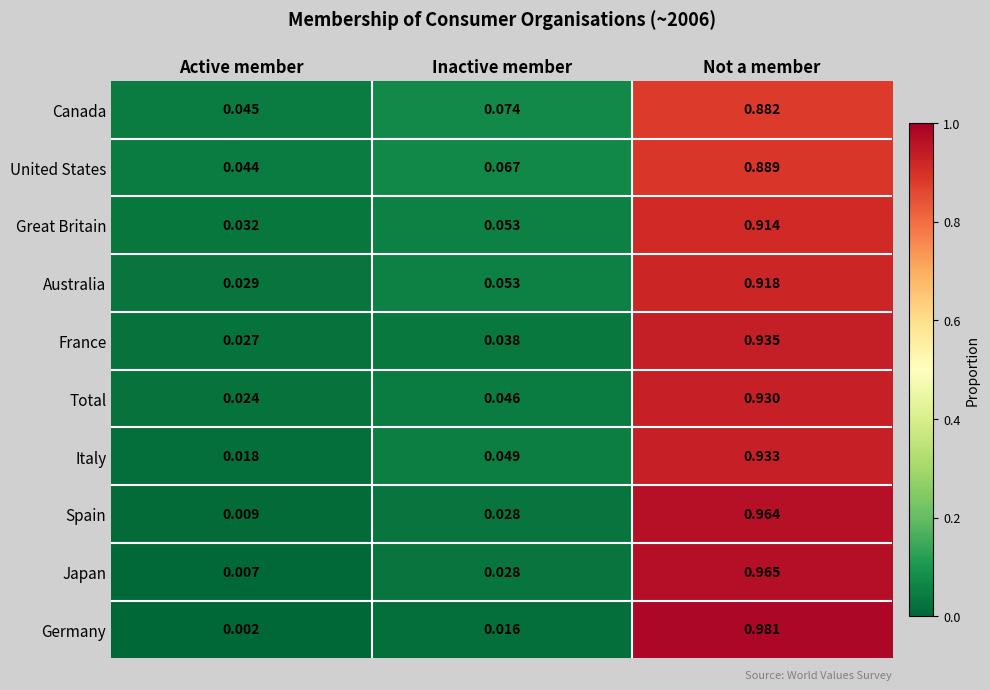

At which label is Total closest to 0?

Active member